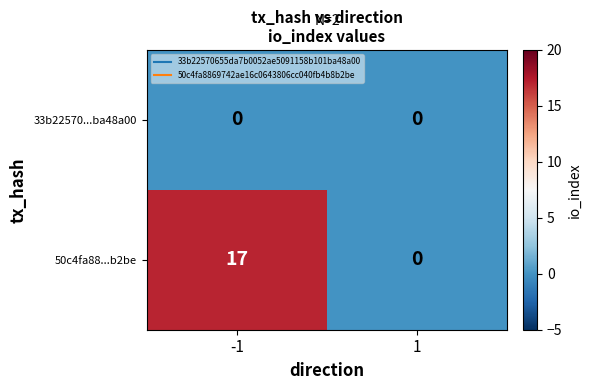

What is the difference between the maximum and minimum values in the 50c4fa88...b2be series?

17